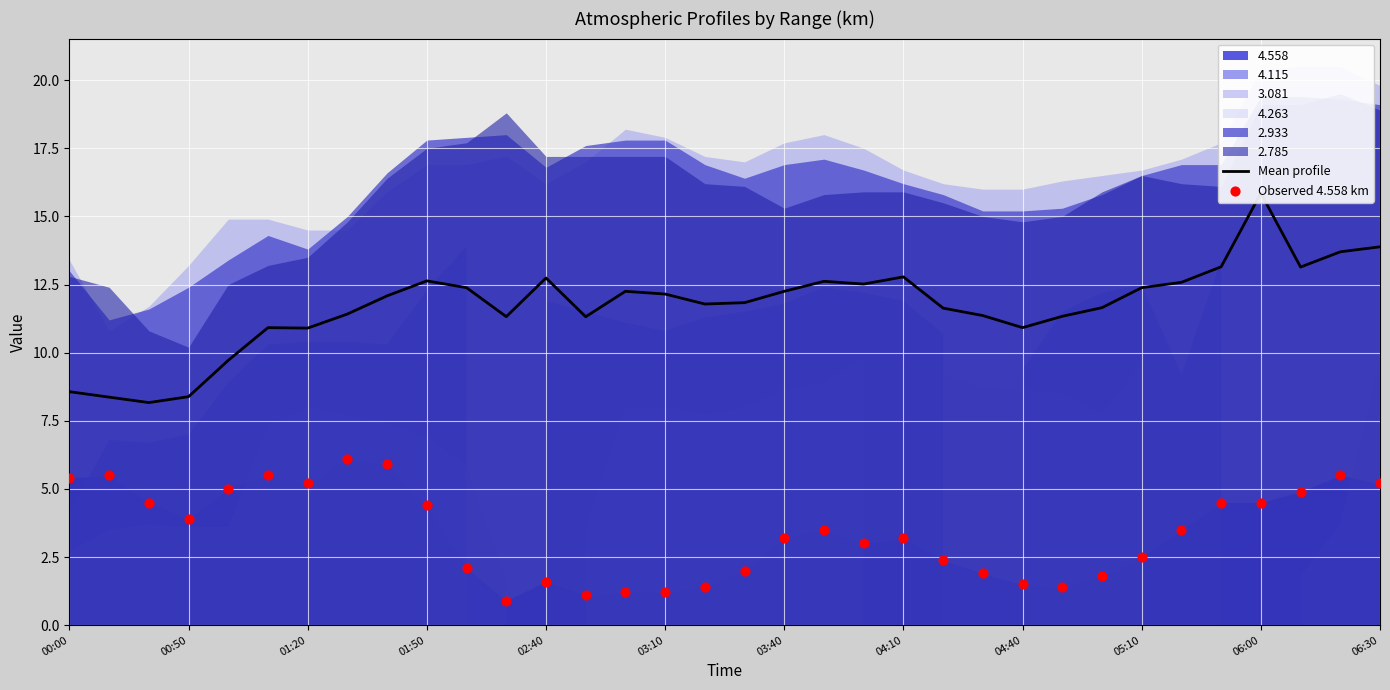

At which category is the sum across all series the highest?

06:00